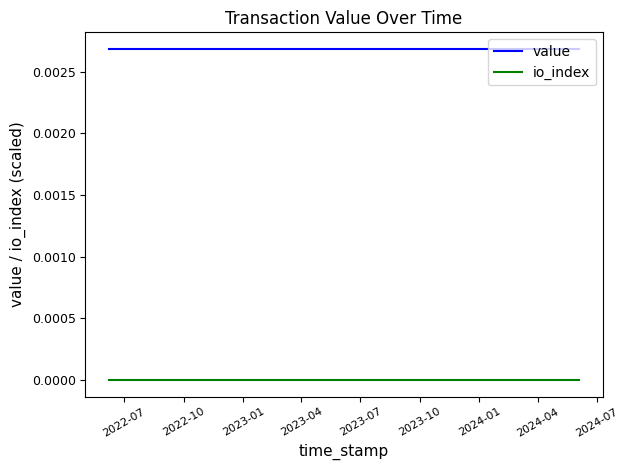

How many lines are shown in the chart?

2